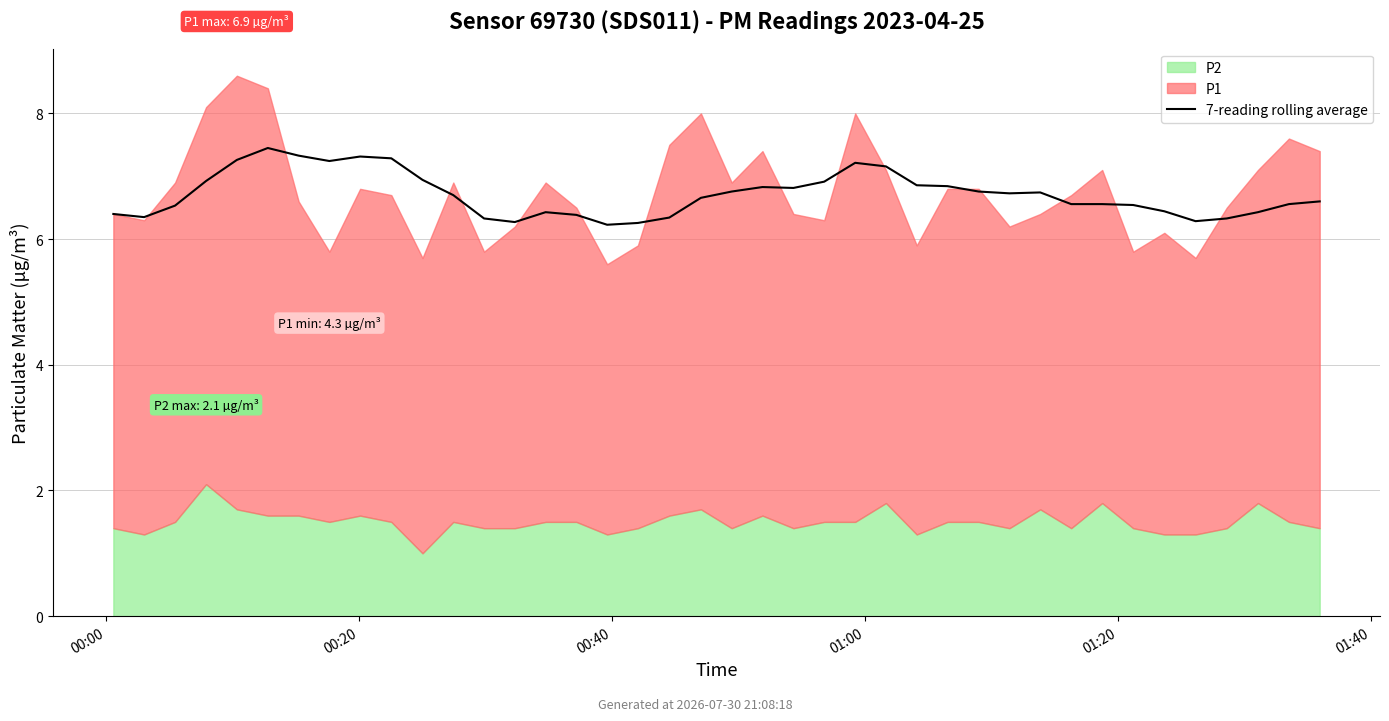

True or false: the data shows 2.1 at 16.

False